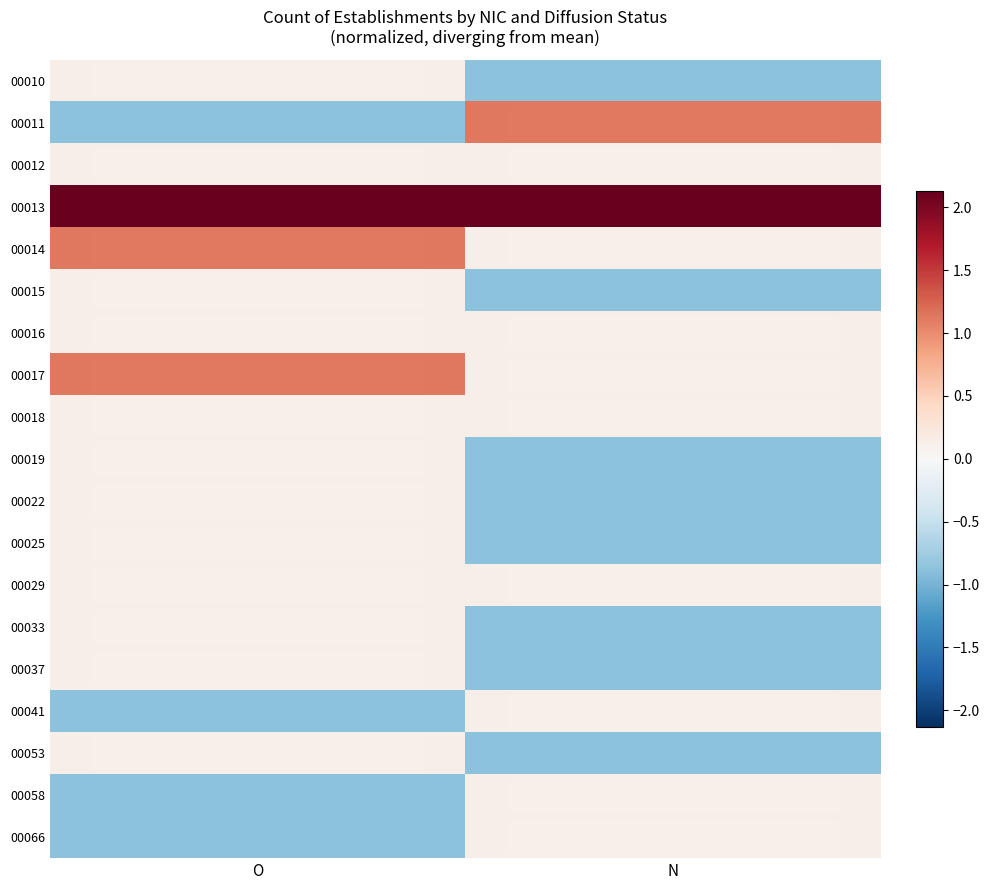

Where is 00066 nearest to the value 0?

N